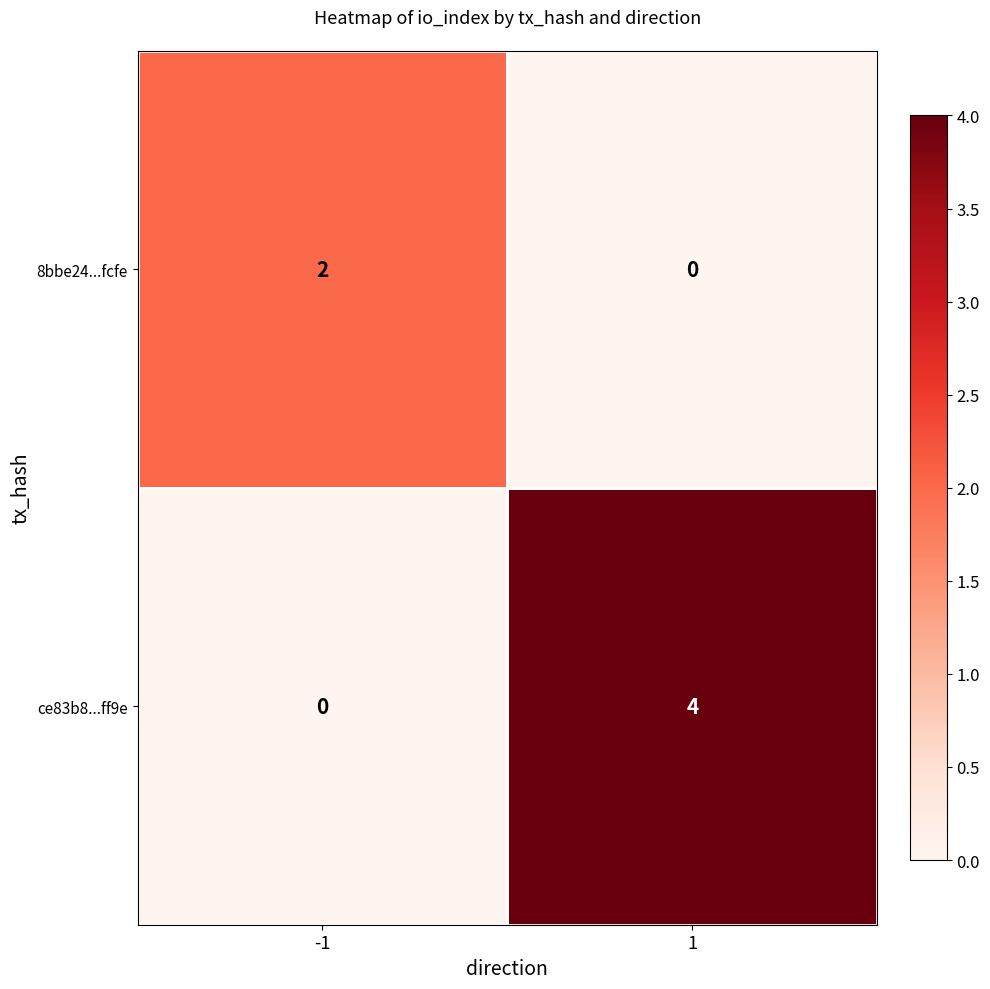

List the series in order of their peak value, lowest first.

8bbe24...fcfe, ce83b8...ff9e